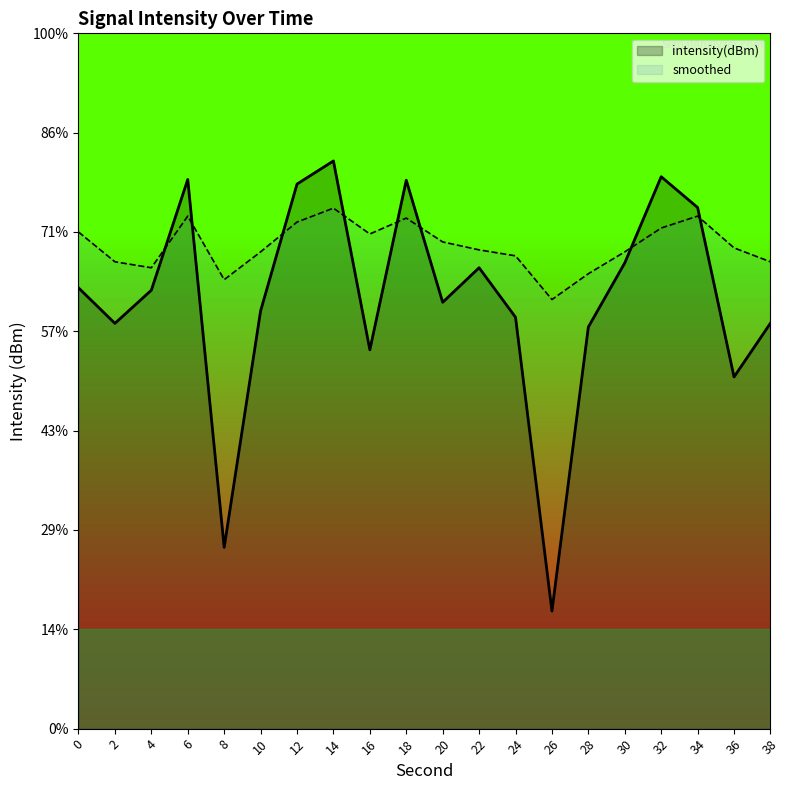

Which series has the largest range (max minus min)?

intensity(dBm)